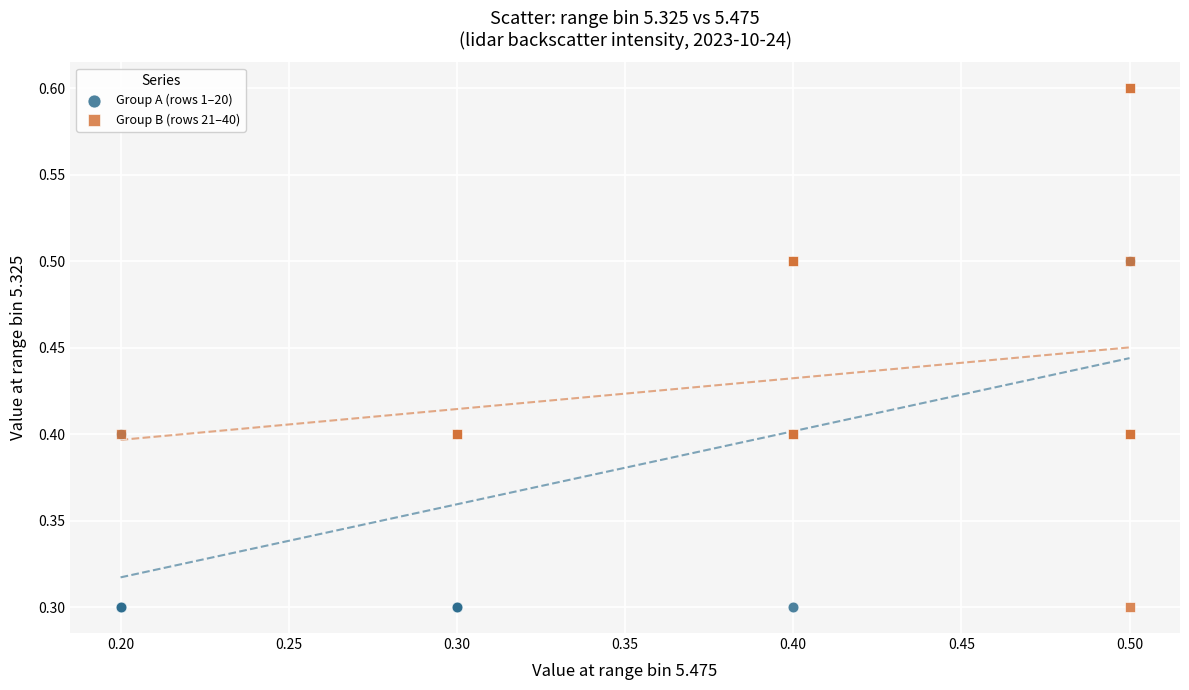

Which series contains the highest Y value?

Group B (rows 21–40)